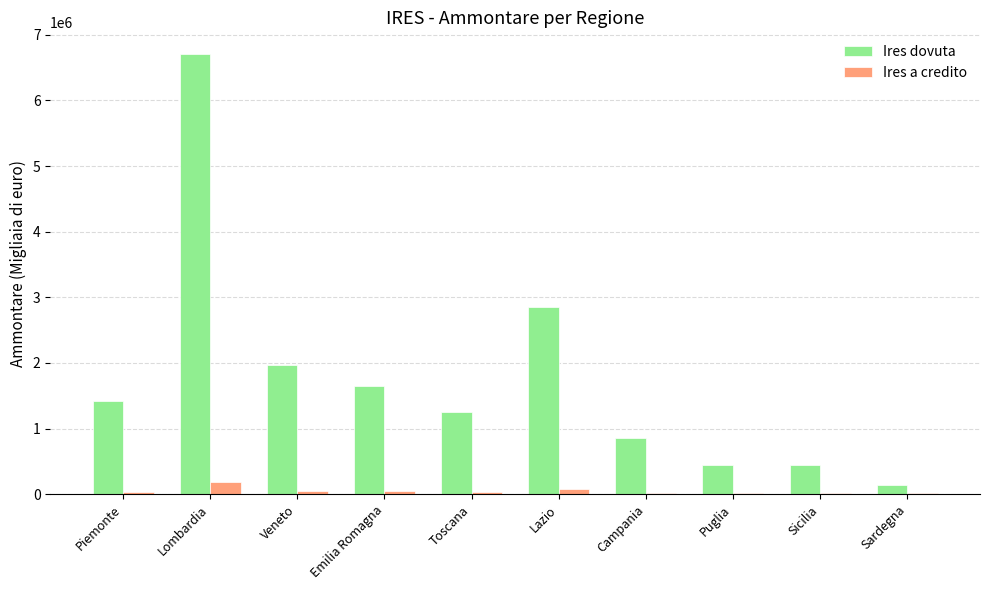

Which series changed the most between Emilia Romagna and Lazio?

Ires dovuta